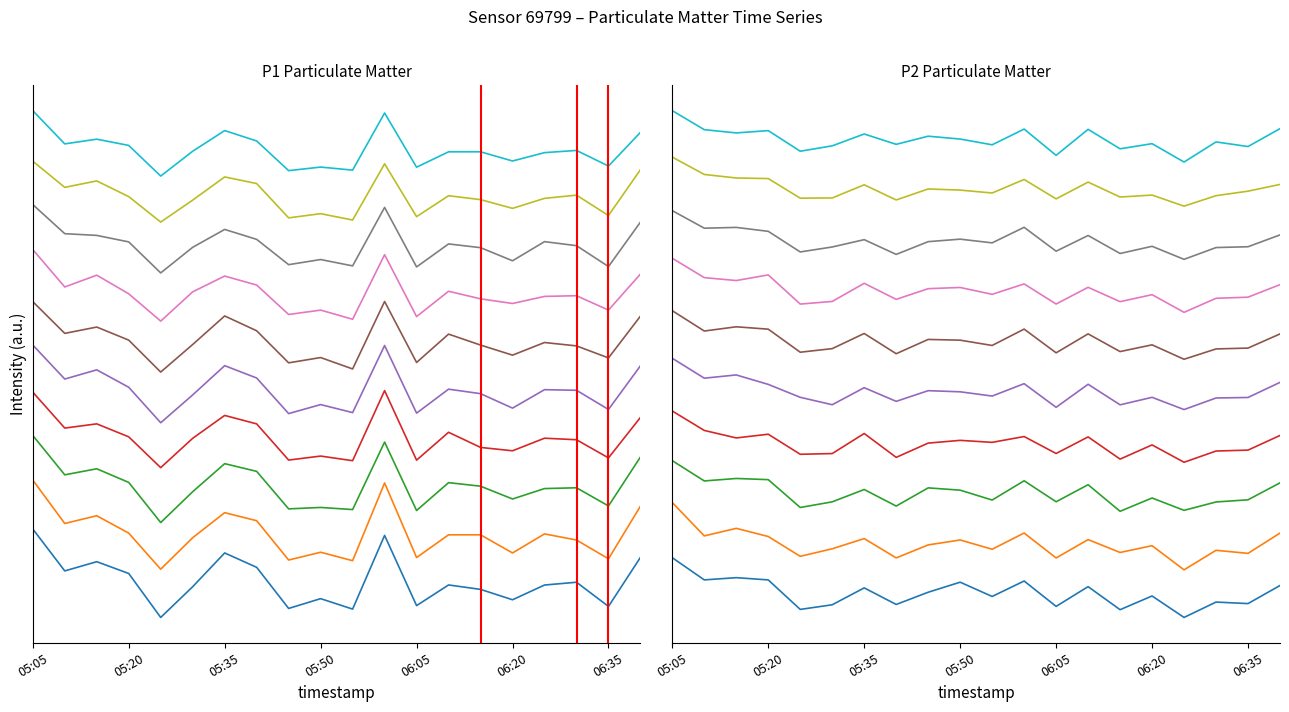

List the labels in order of P1 value, largest first.

05:05, 06:00, 05:35, 06:40, 05:15, 05:40, 05:10, 05:20, 06:10, 06:25, 06:30, 06:15, 05:30, 05:50, 06:20, 06:35, 05:55, 06:05, 05:45, 05:25